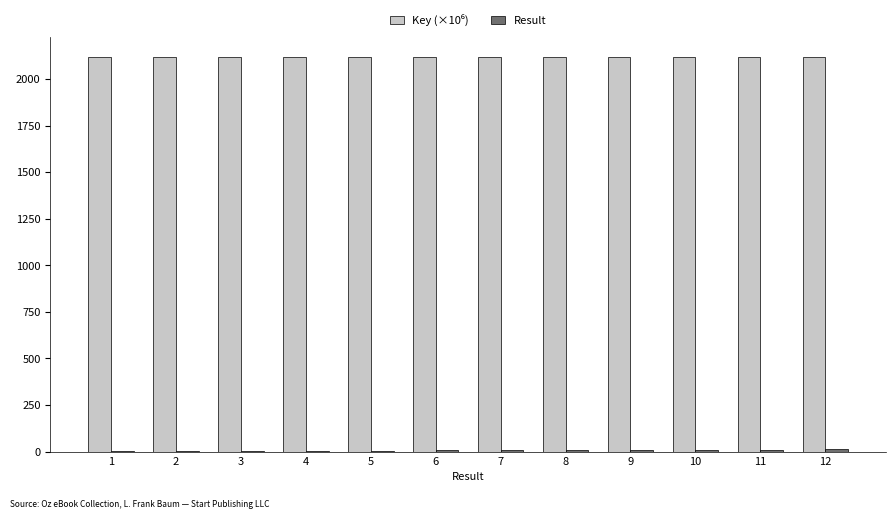

What is the value of the Key (×10⁶) bar at the 3rd from the left?

2117.9